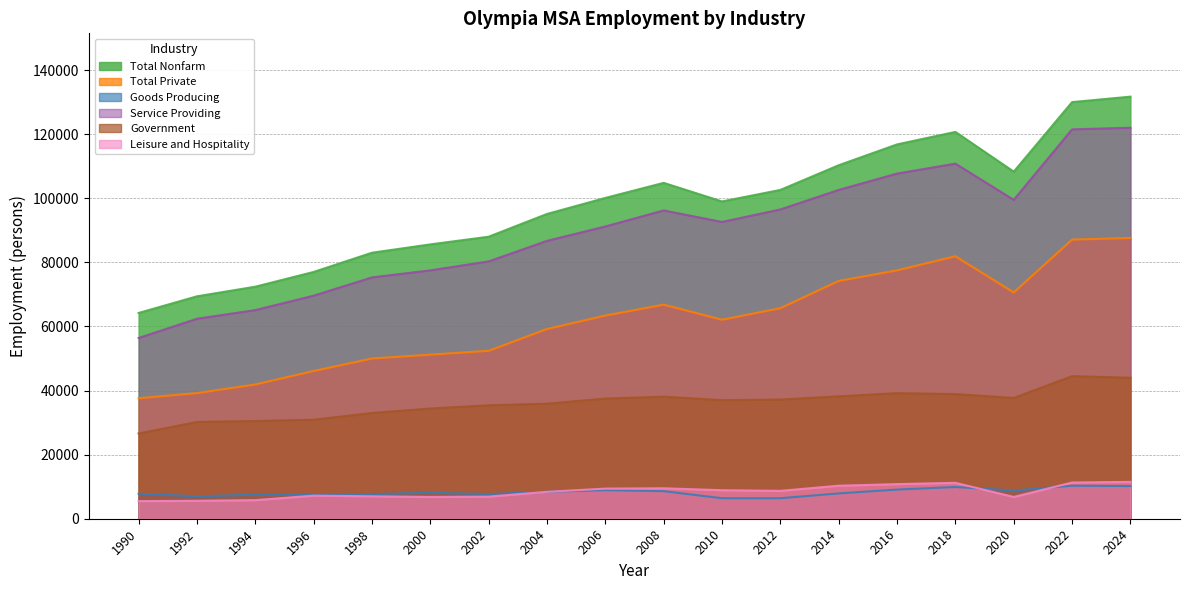

Rank the series by their maximum value, from lowest to highest.

Goods Producing, Leisure and Hospitality, Government, Total Private, Service Providing, Total Nonfarm